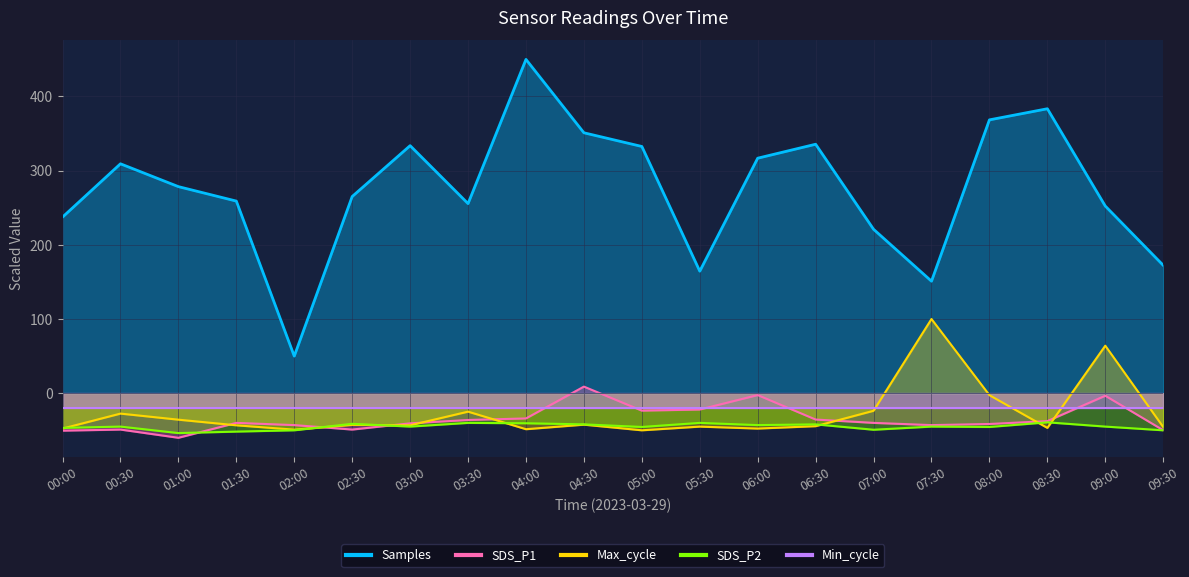

Which series has the largest total across all categories?

Samples